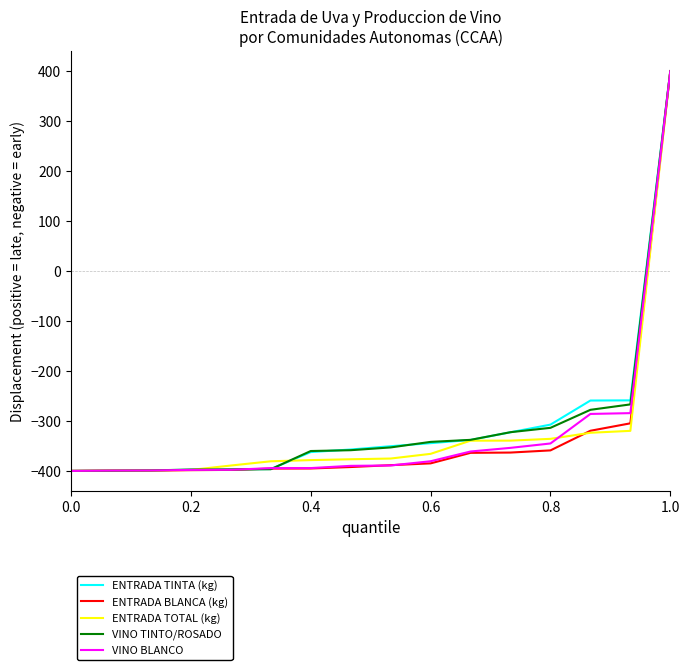

What is the sum of all ENTRADA BLANCA (kg) values?

-5261.9